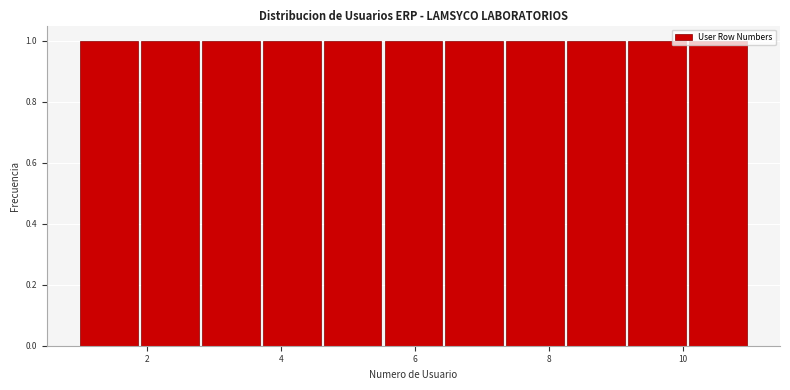

Reading left to right, transcribe this chart: for each bar, give the range it covers on the x-axis and its height. Neither the bar edges nor the heights are printed on the chart, so give them approximately, as read against the axes.

1.0 to 2.0: 1
2.0 to 2.8: 1
2.8 to 3.8: 1
3.8 to 4.6: 1
4.6 to 5.6: 1
5.6 to 6.4: 1
6.4 to 7.4: 1
7.4 to 8.2: 1
8.2 to 9.2: 1
9.2 to 10.0: 1
10.0 to 11.0: 1